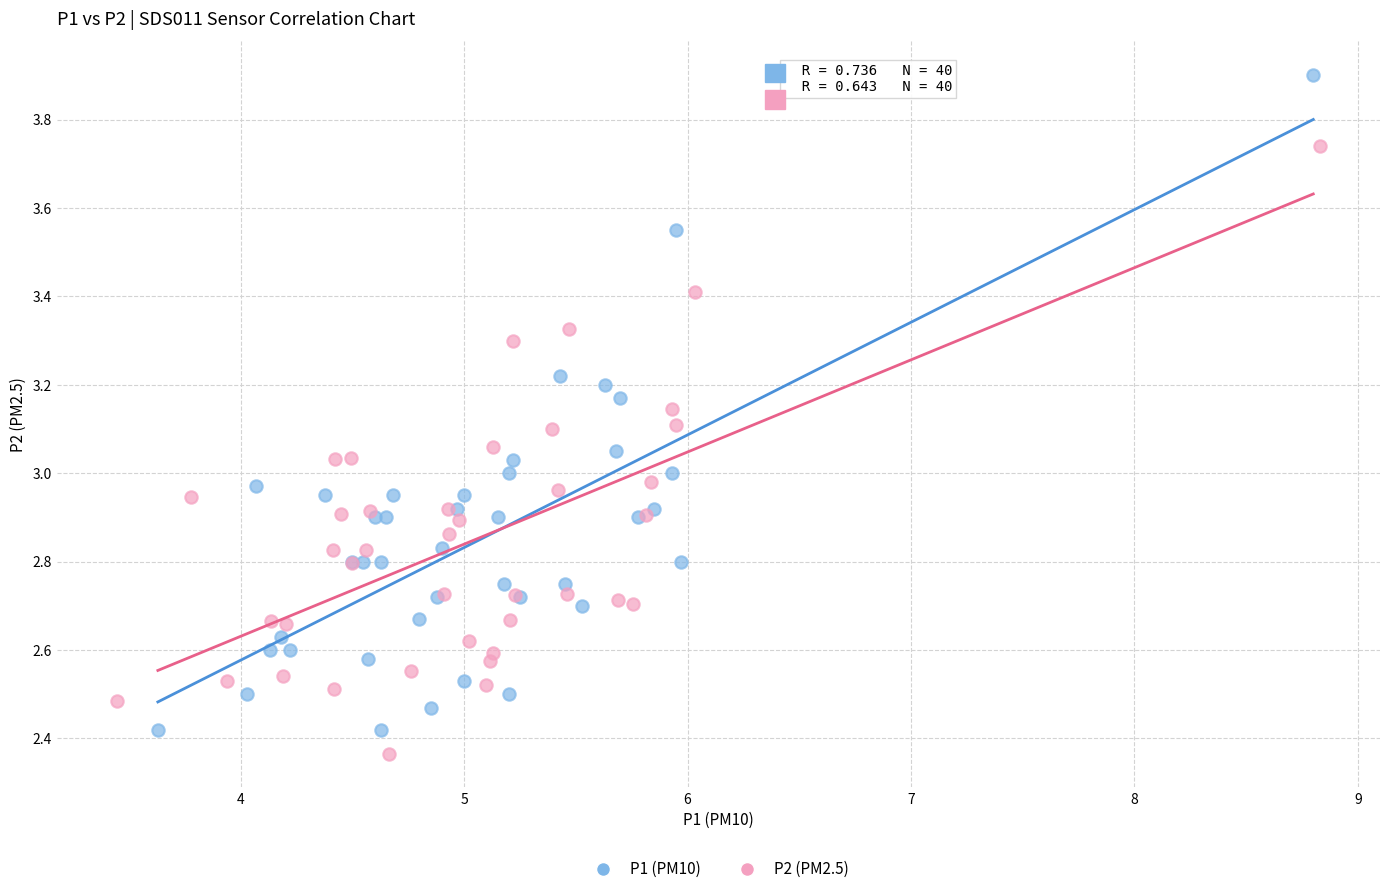

Which series contains the highest Y value?

P1 (PM10)